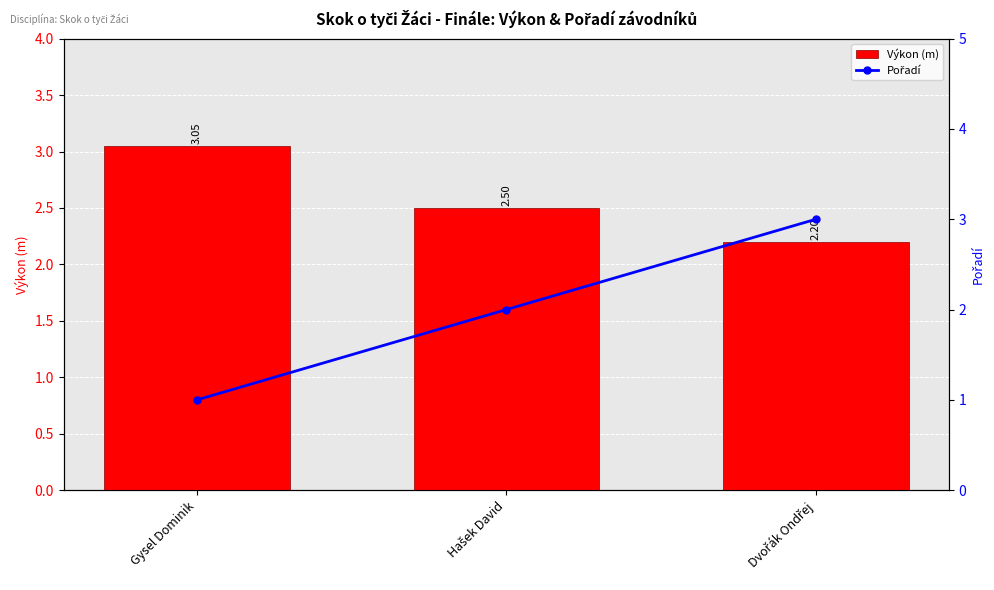

At which category is the sum across all series the highest?

Dvořák Ondřej